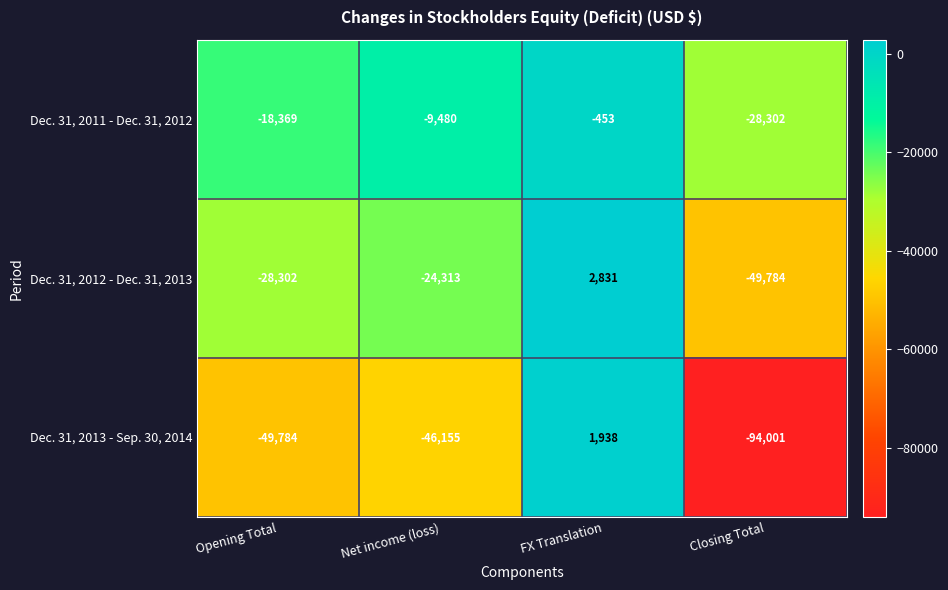

At which category is the sum across all series the highest?

FX Translation